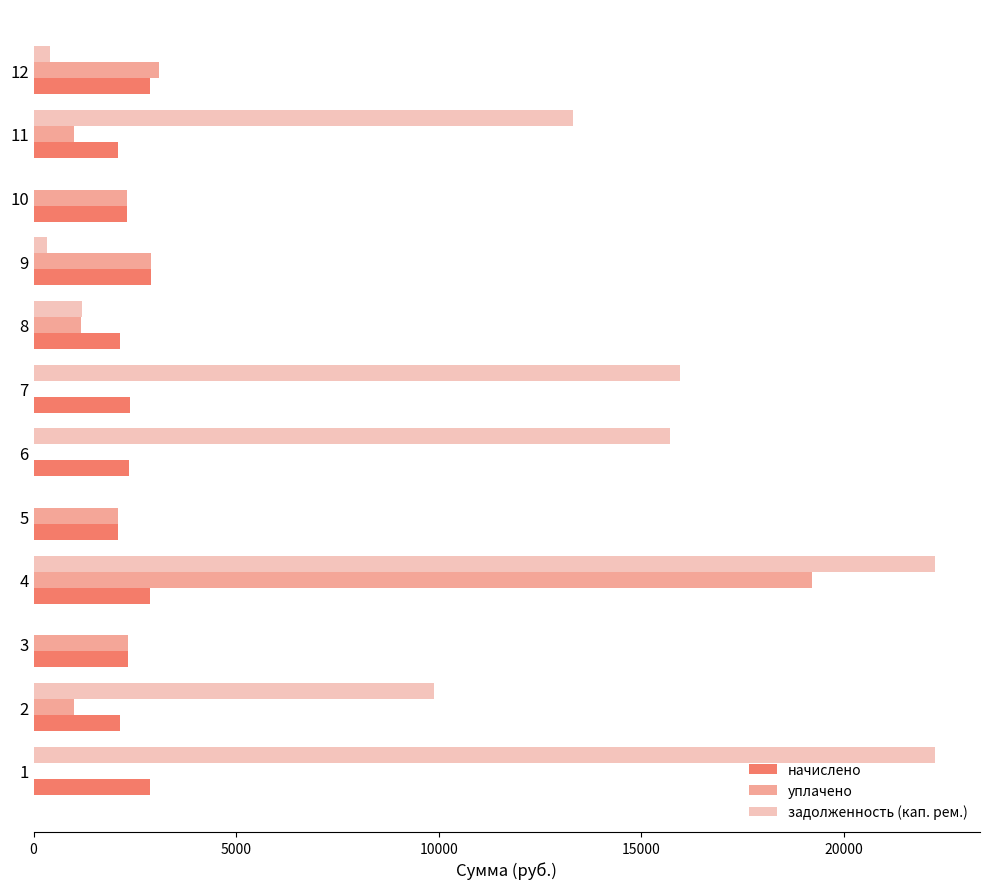

Is the value of задолженность (кап. рем.) at 1 greater than the value of уплачено at 8?

Yes